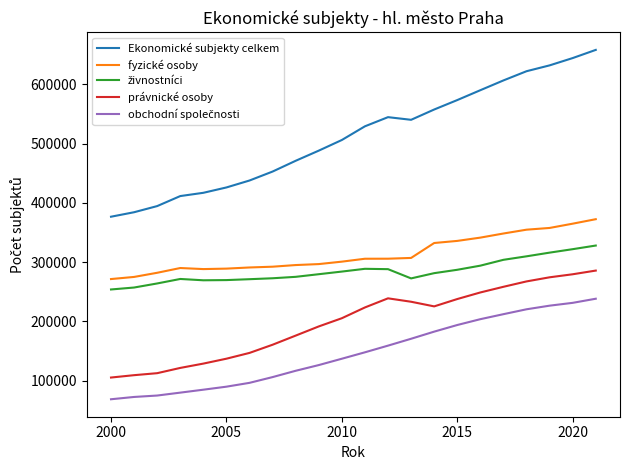

True or false: právnické osoby and fyzické osoby cross at least once.

False